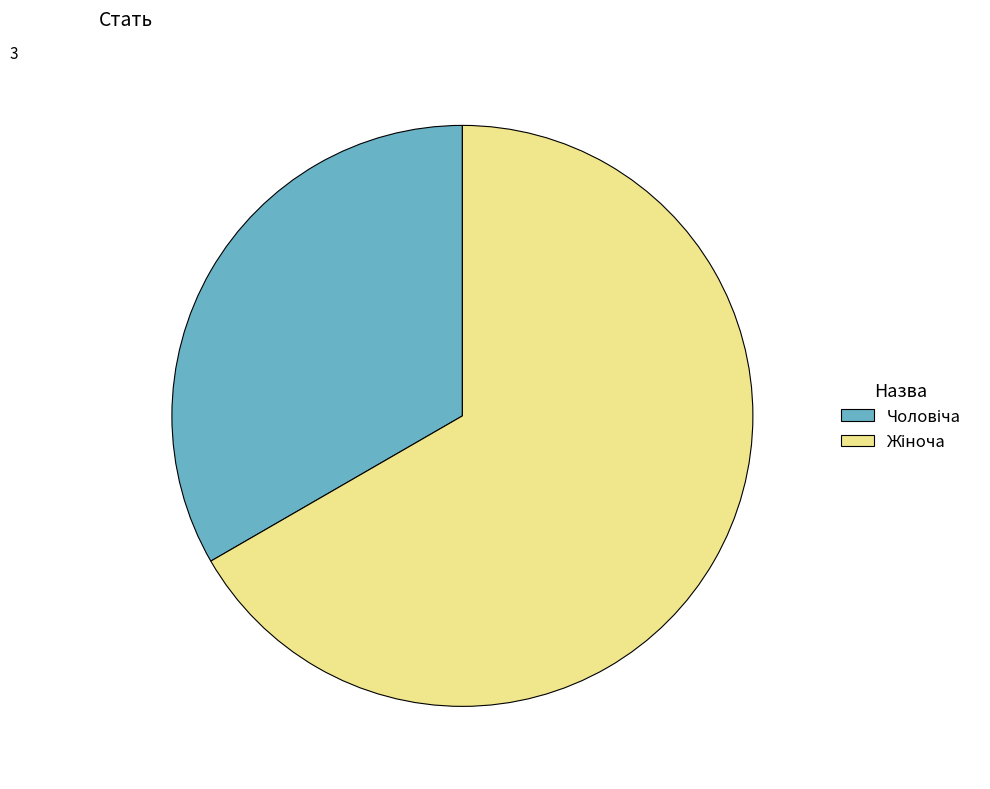

How many segments does this pie chart have?

2